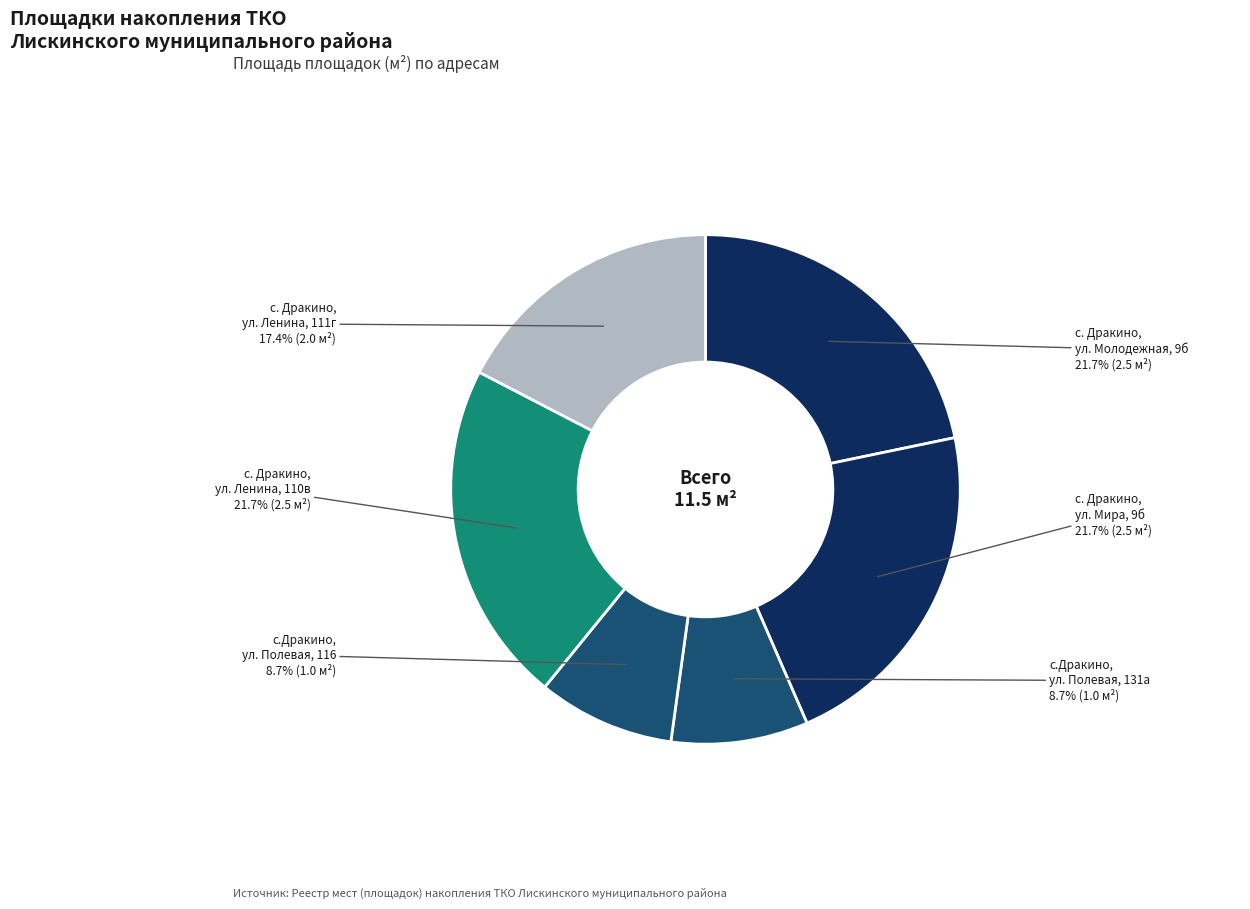

True or false: с. Дракино, ул. Ленина, 110в accounts for 7% of the total.

False